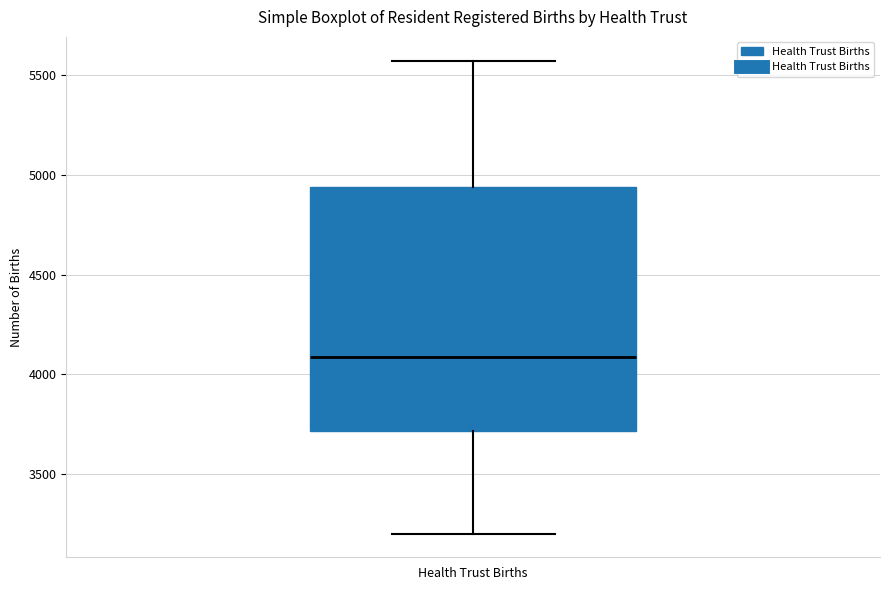

Read this box plot against the y-axis: the position of the median line, the range covered by the box, and the ends of both whiskers. The values are not printed on the chart, so give them approximately, as read against the axis.

median 4100, box 3700 to 4950, whiskers 3200 to 5550